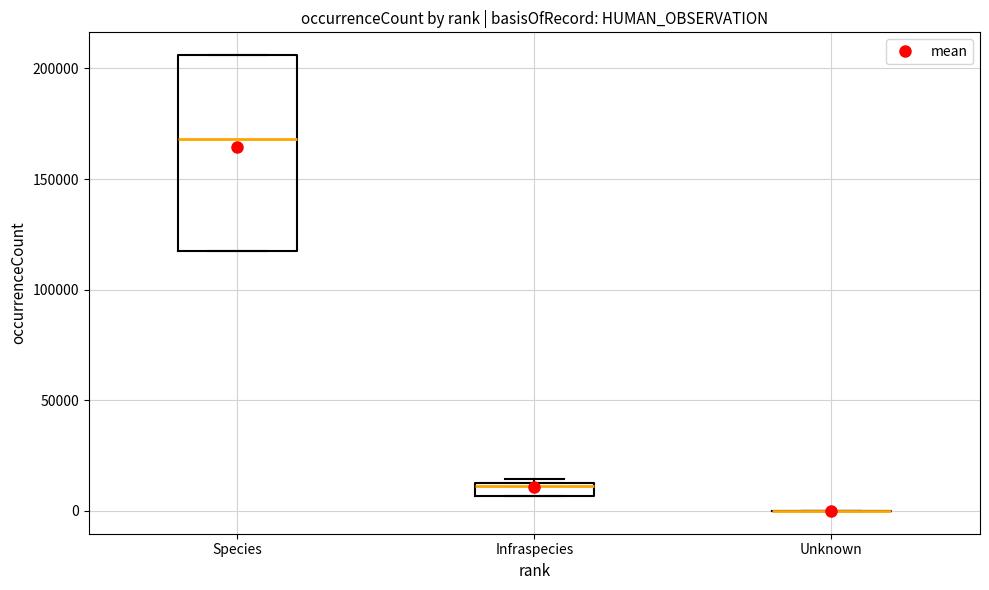

Where is the upper edge of the box for Infraspecies on the y-axis? The values are not printed on the chart, so give them approximately, as read against the axis.

15000